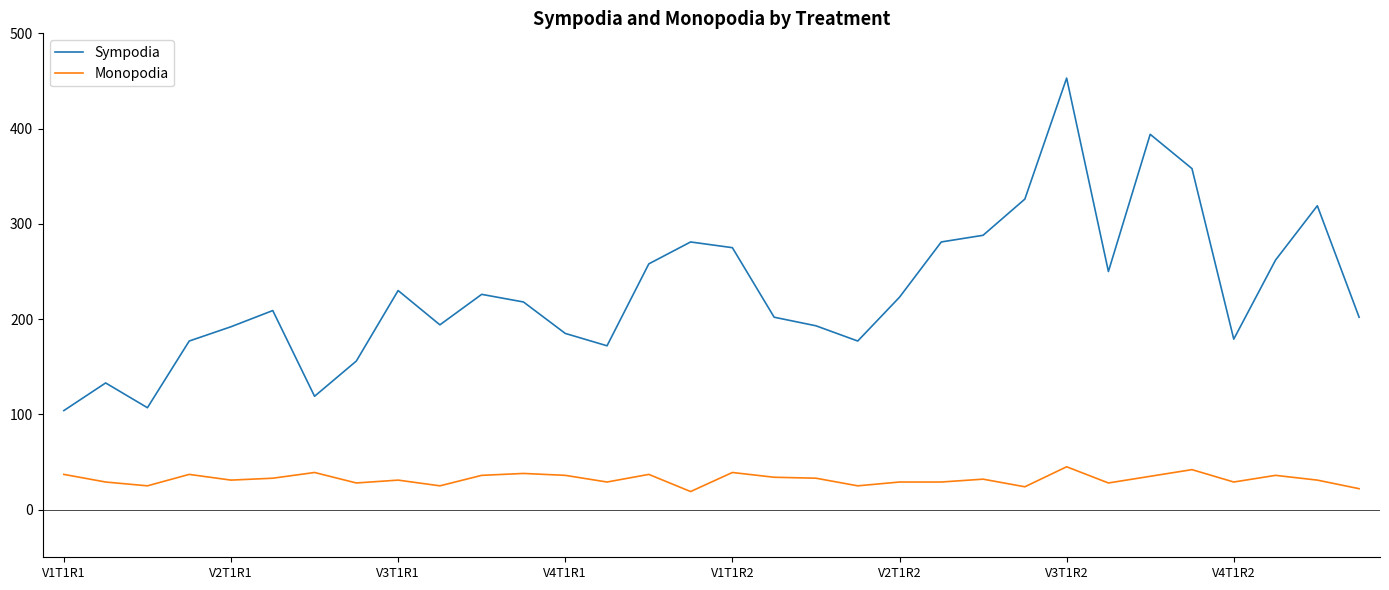

Which series has the largest total across all categories?

Sympodia